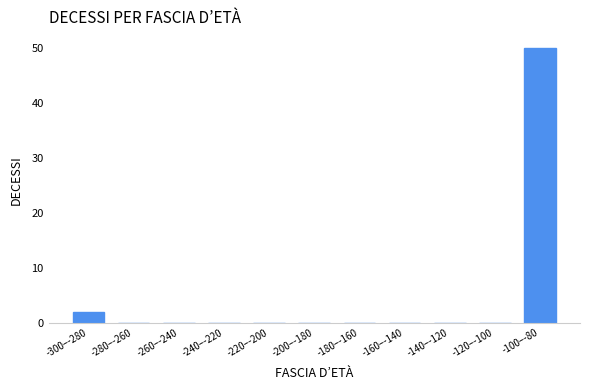

Reading left to right, transcribe all the data shown in this chart.

-300–-280=2	-280–-260=0	-260–-240=0	-240–-220=0	-220–-200=0	-200–-180=0	-180–-160=0	-160–-140=0	-140–-120=0	-120–-100=0	-100–-80=50